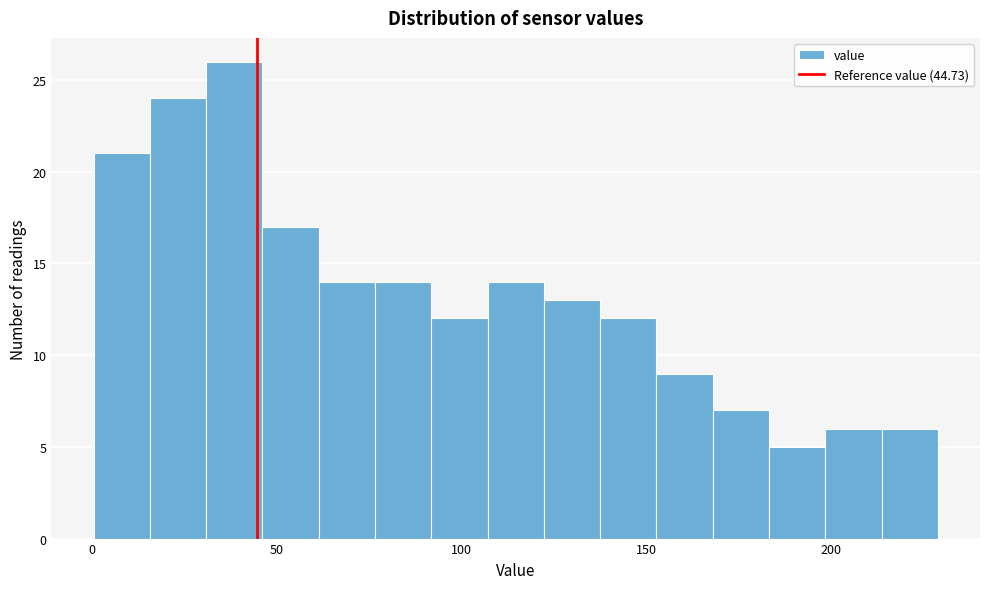

Read against the x-axis, roughly where is the centre of the tallest bar?

40